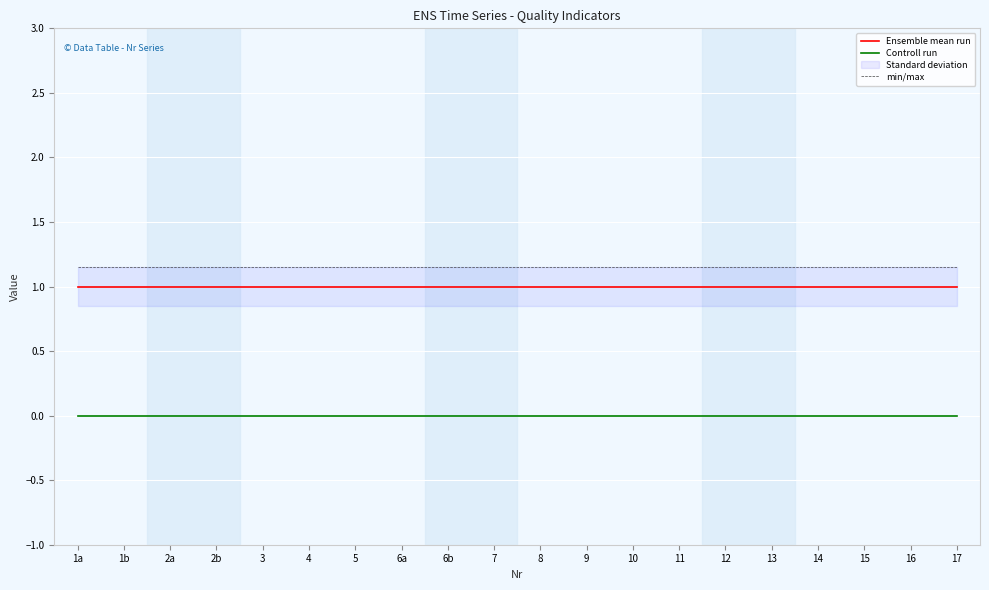

Is it true that Ensemble mean run equals 1.0 at 3?

True